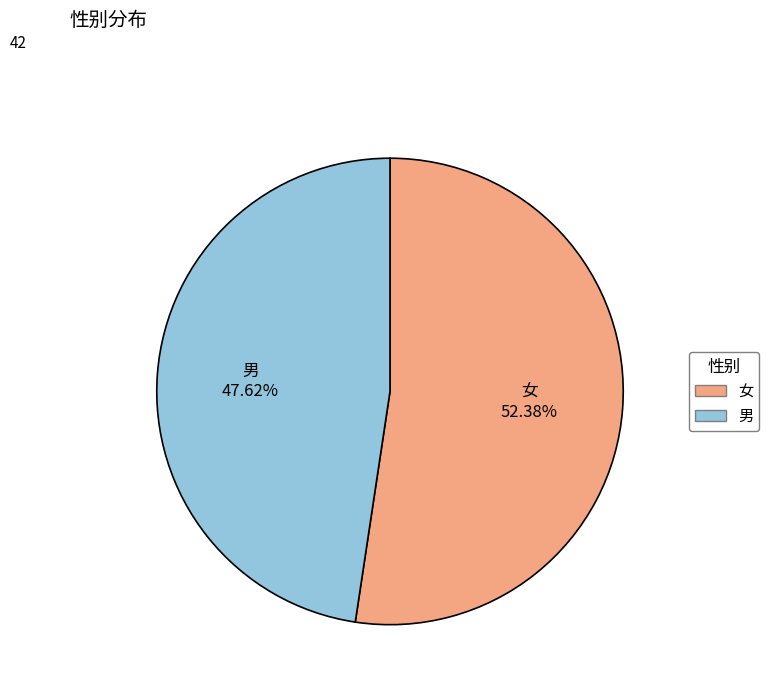

Is the sum of 女 and 男 greater than half?

Yes